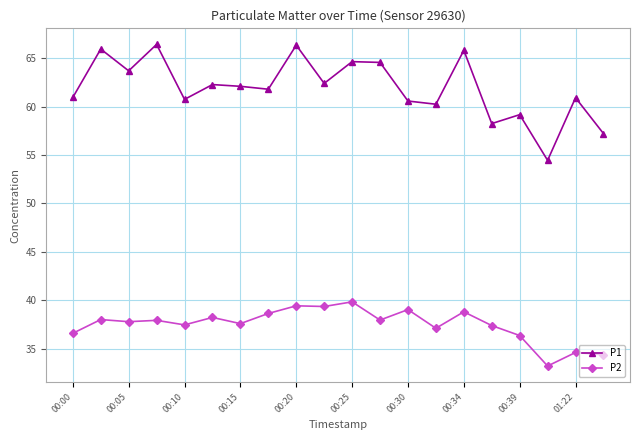

How many lines are shown in the chart?

2